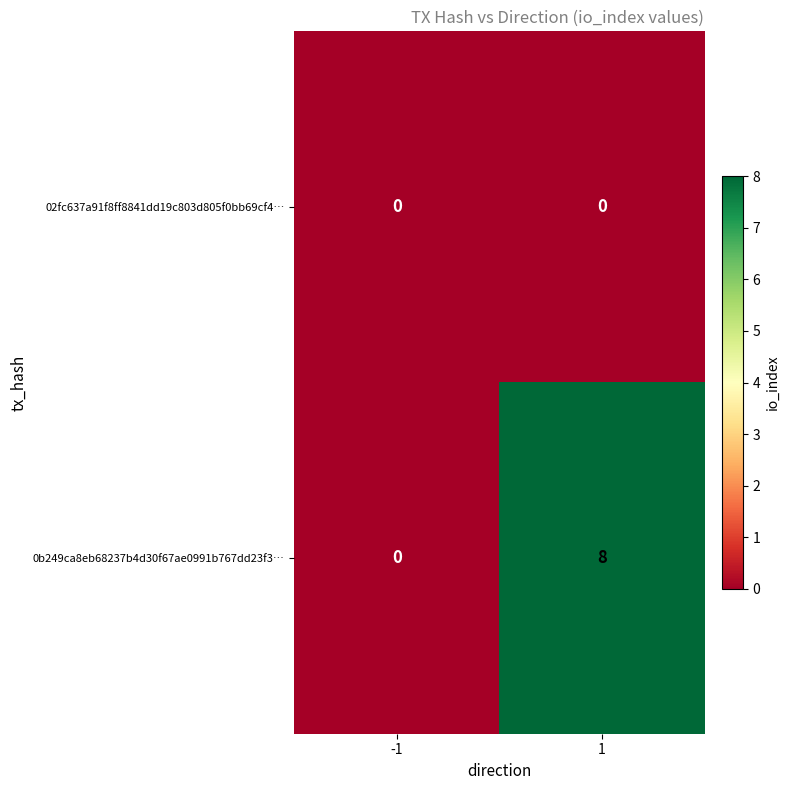

Is it true that 02fc637a91f8ff8841dd19c803d805f0bb69cf4… equals 0 at -1?

True